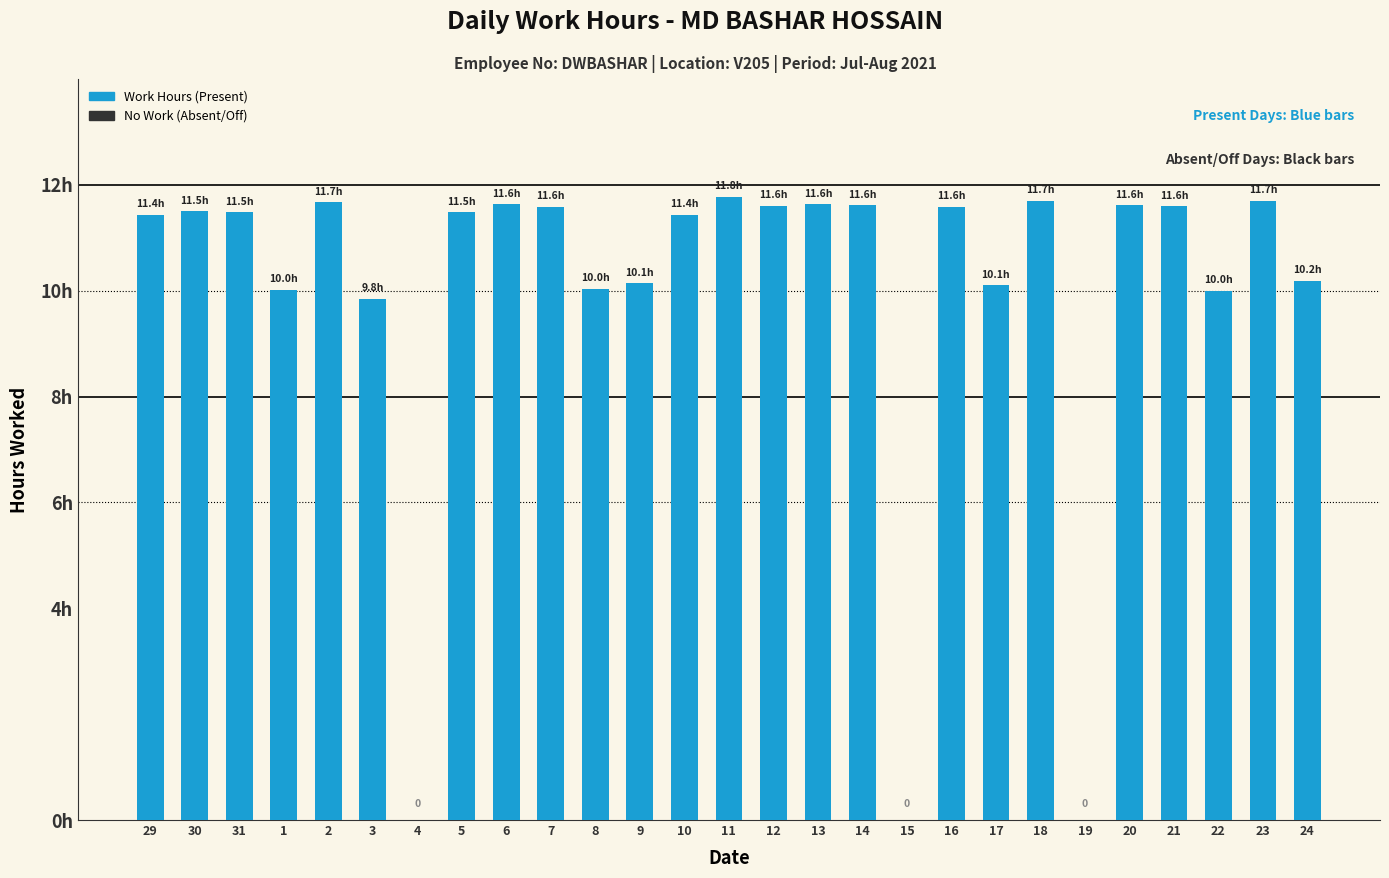

Are the bars horizontal?

No